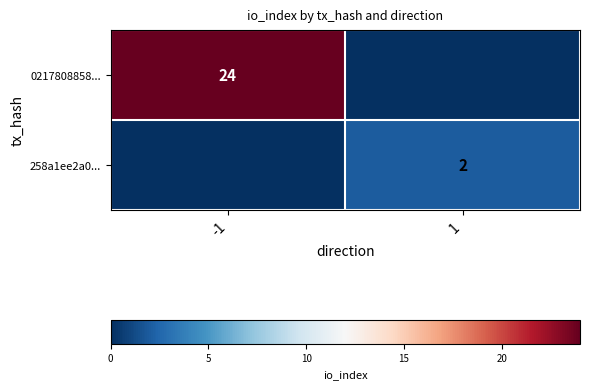

True or false: 258a1ee2a0... has a value of 2 at 1.

True